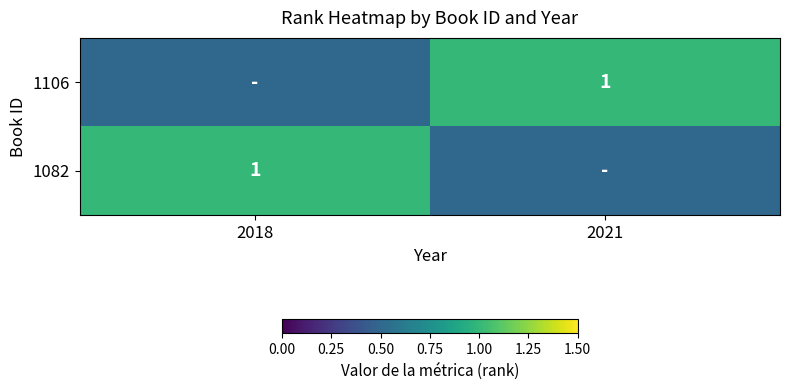

True or false: 1082 has a value of 1.0 at 2018.

True